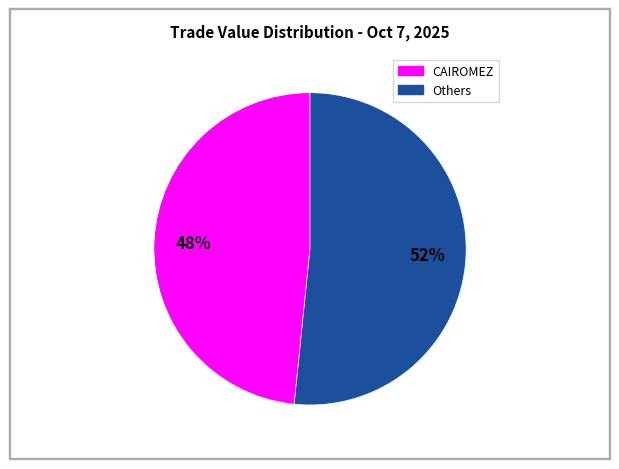

To the nearest percent, what is the average slice percentage?

50%